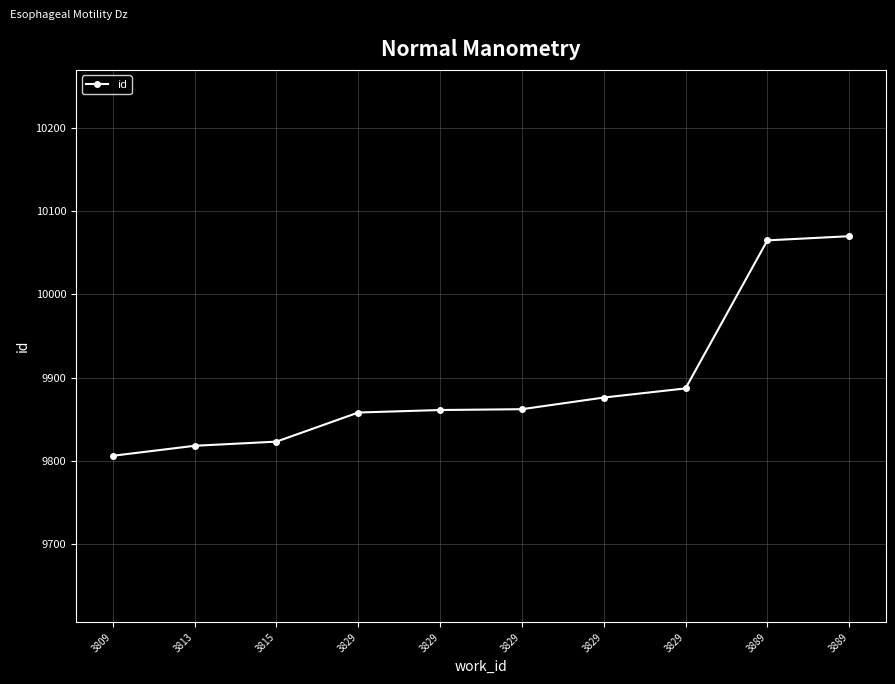

What is the greatest value displayed?

10070